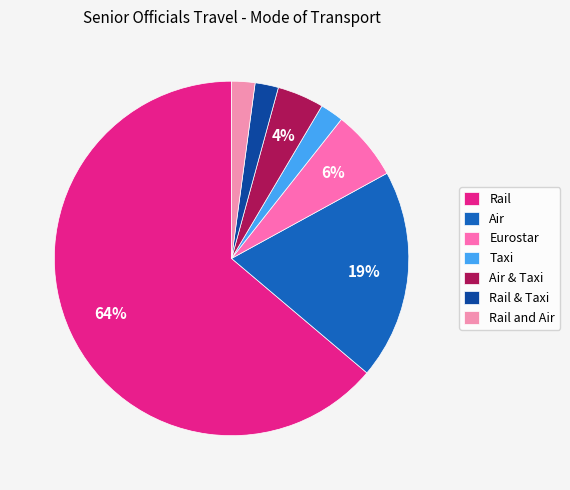

Approximately how many times larger is the value at Rail and Air compared to Air & Taxi?

0.5